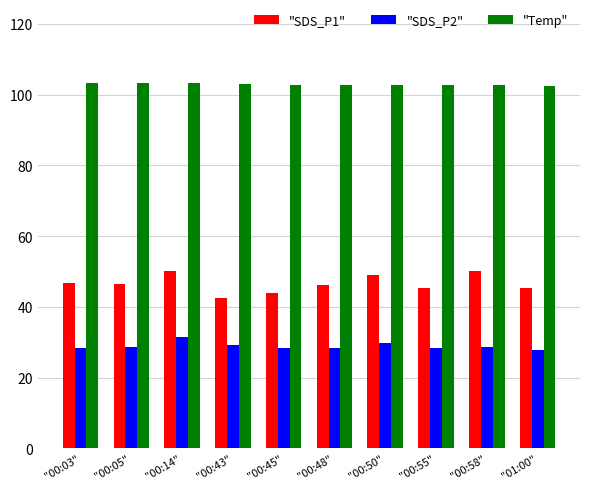

Where does the "SDS_P1" series first go above 46?

"00:03"